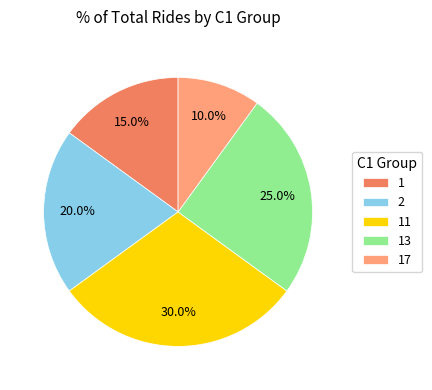

Which category has the biggest portion of the pie?

11